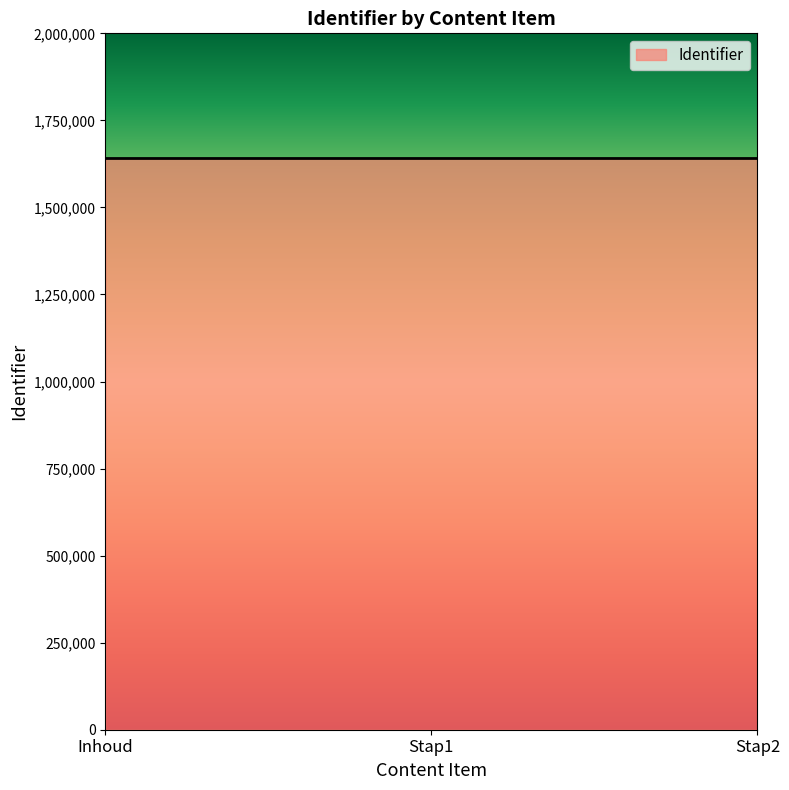

What is the maximum value shown in the chart?

1640551